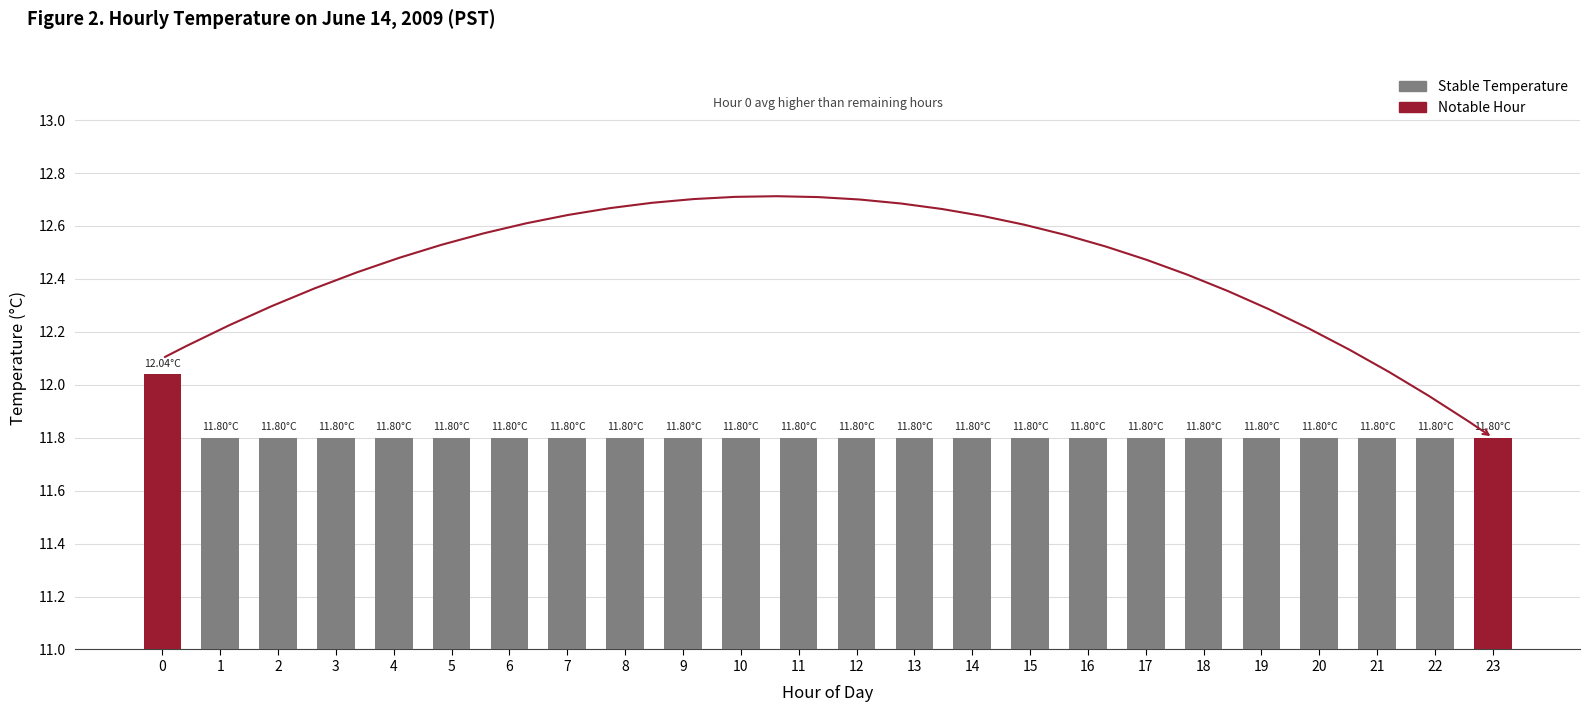

Read the value at 23.

11.8